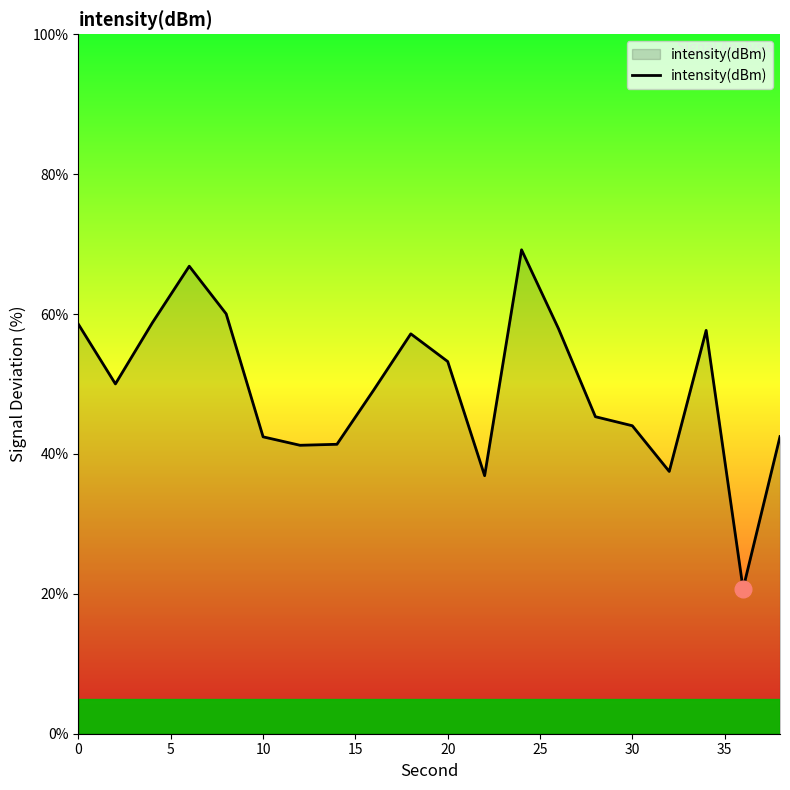

What is the smallest value displayed?

20.7